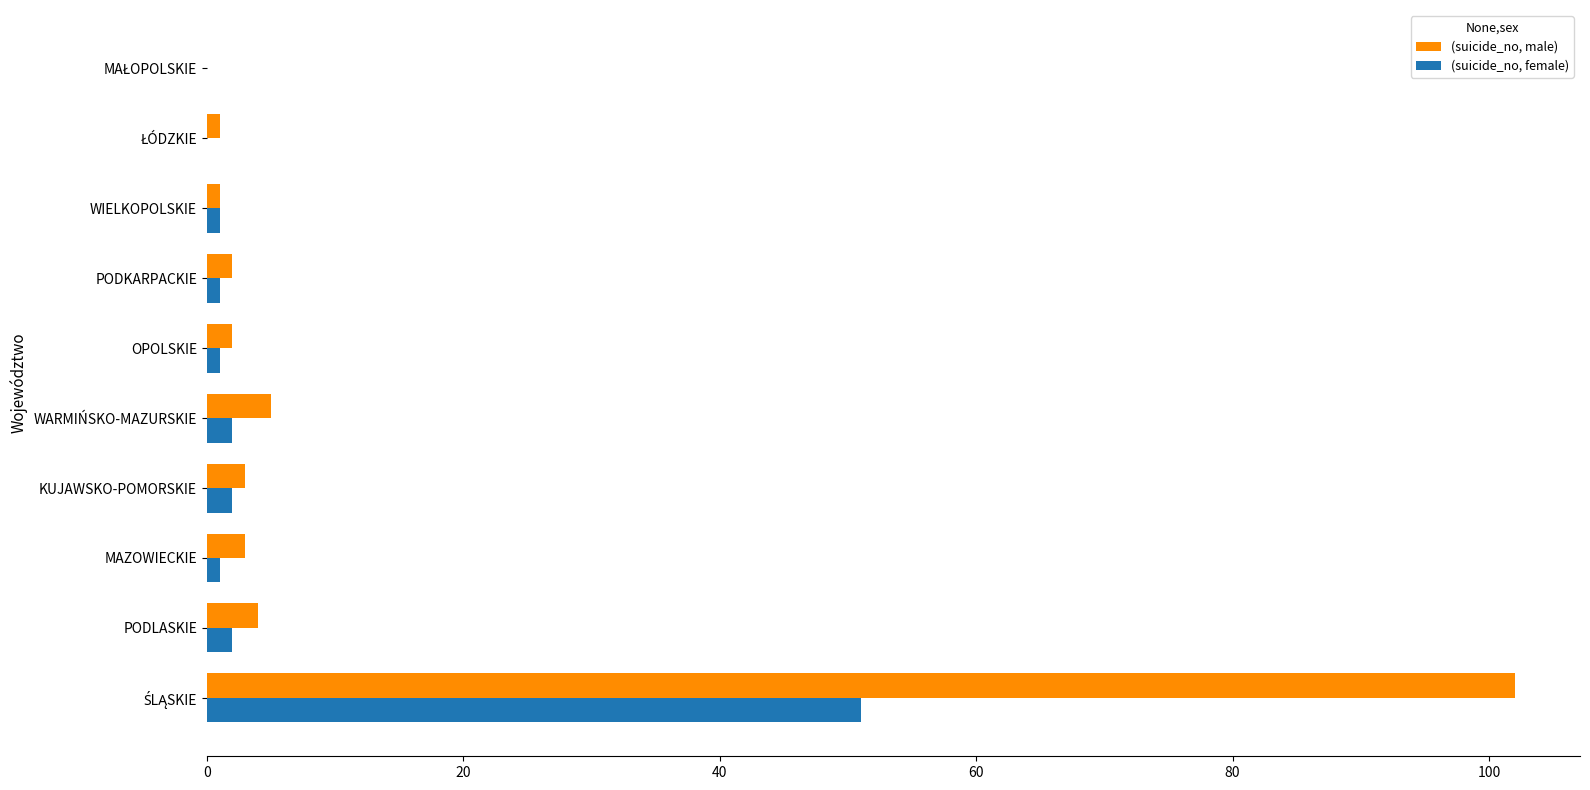

What is the maximum value for (suicide_no, female)?

51